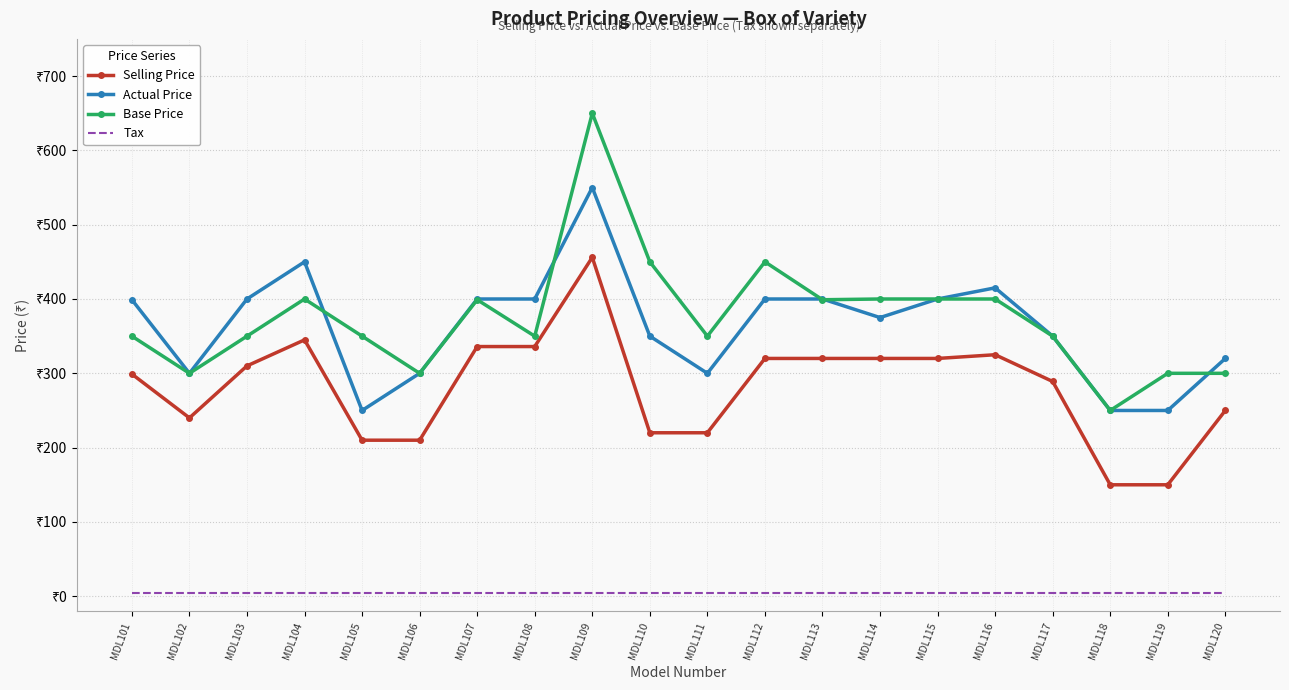

What are all the series names shown in the legend?

Selling Price, Actual Price, Base Price, Tax